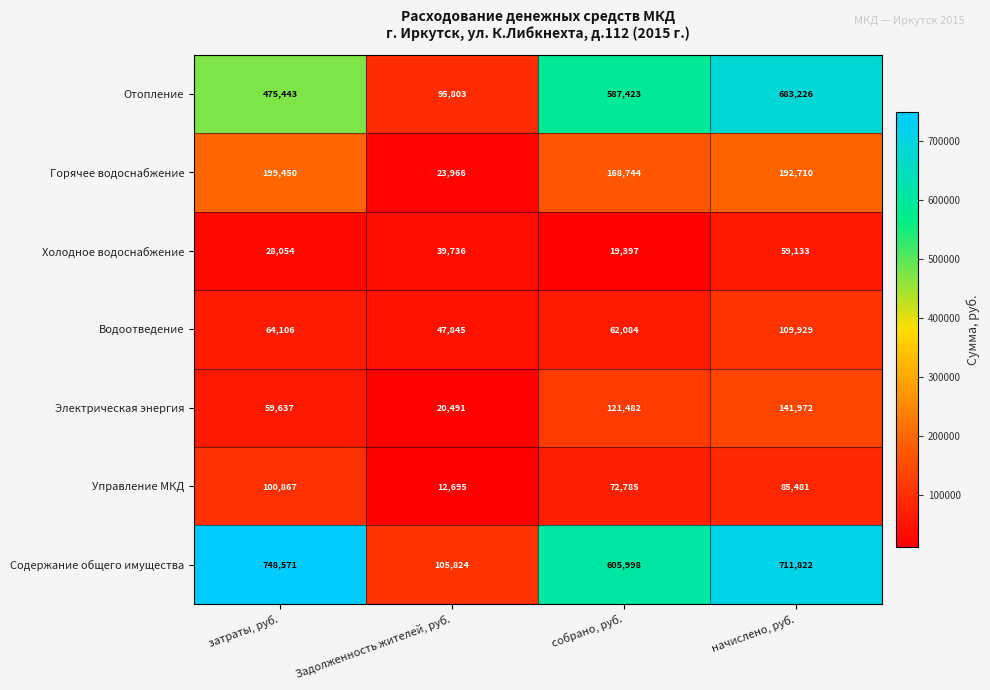

Read the Горячее водоснабжение value at собрано, руб., to the nearest 10.

168740